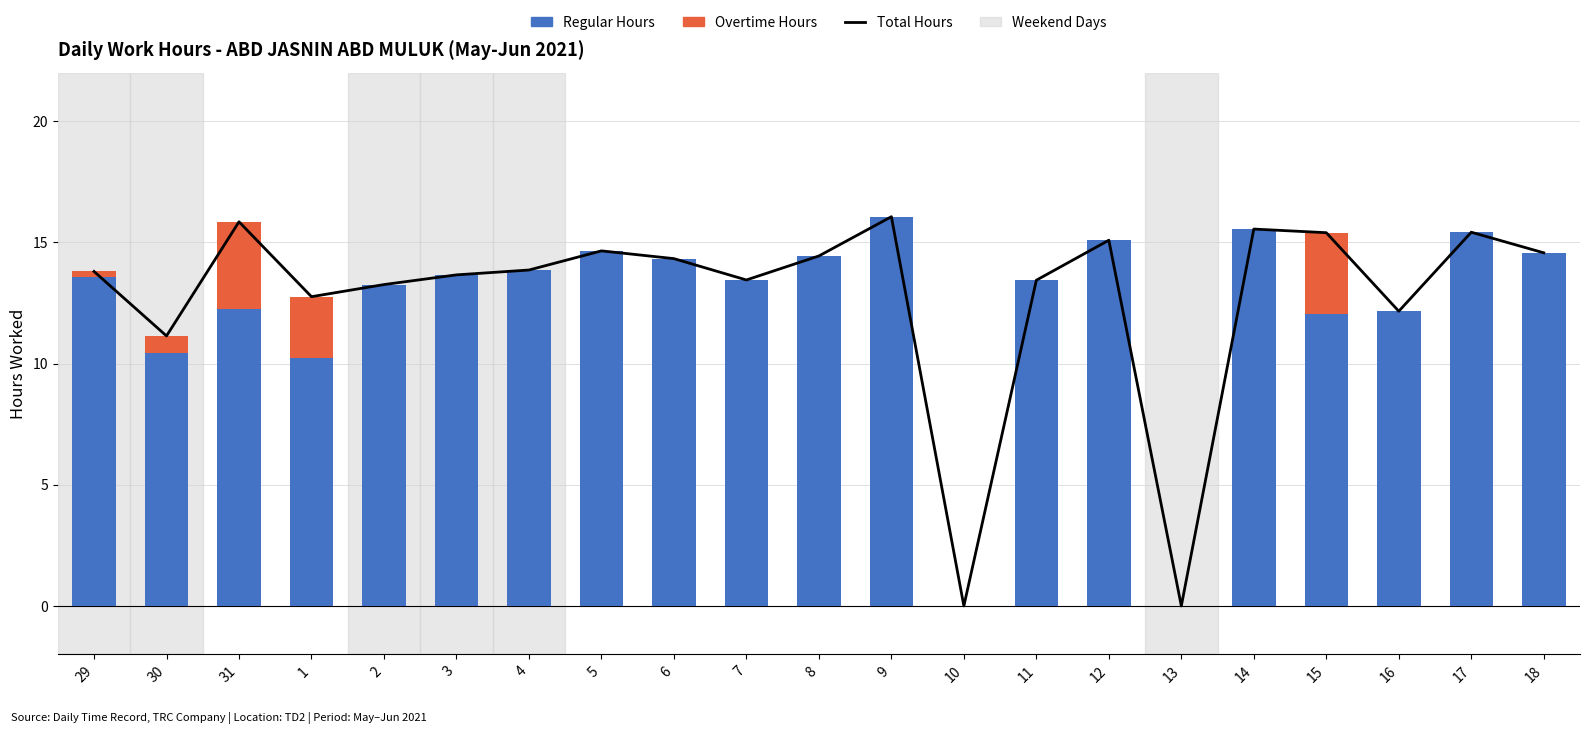

Which category has the highest value in the Overtime Hours series?

31